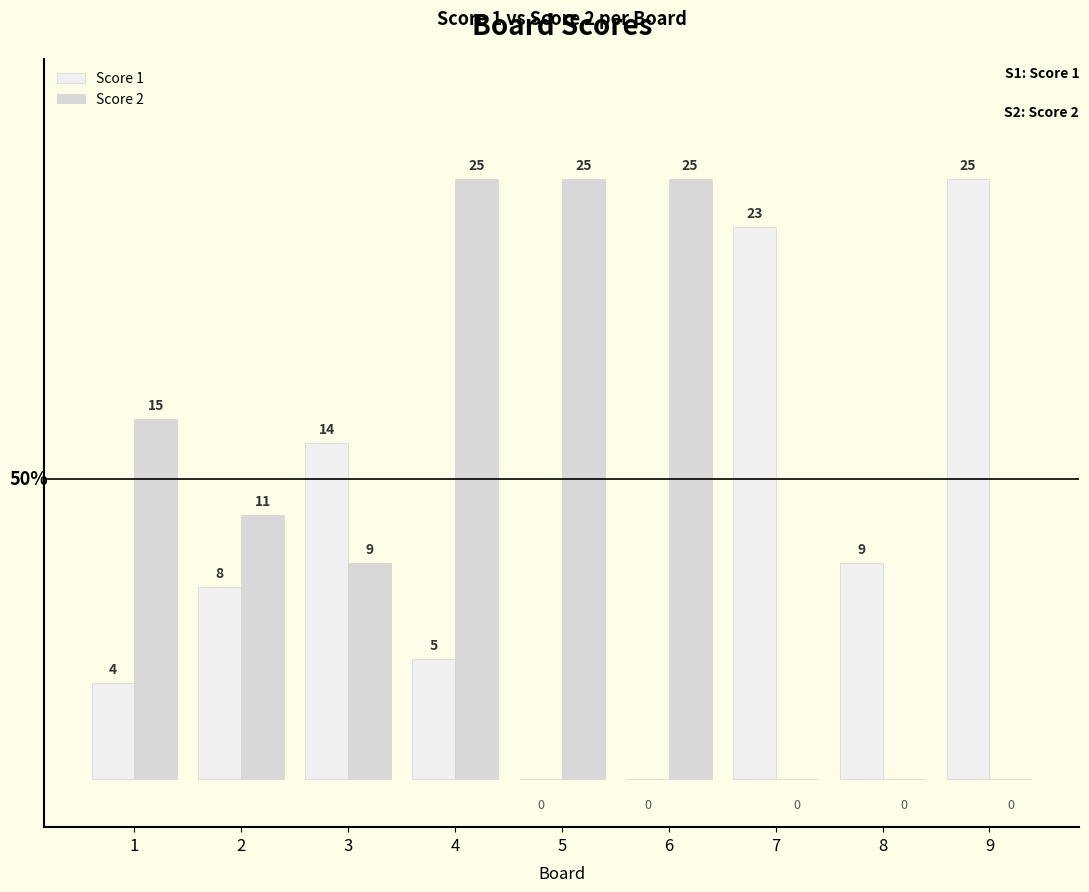

Between 3 and 4, which series saw the biggest shift?

Score 2